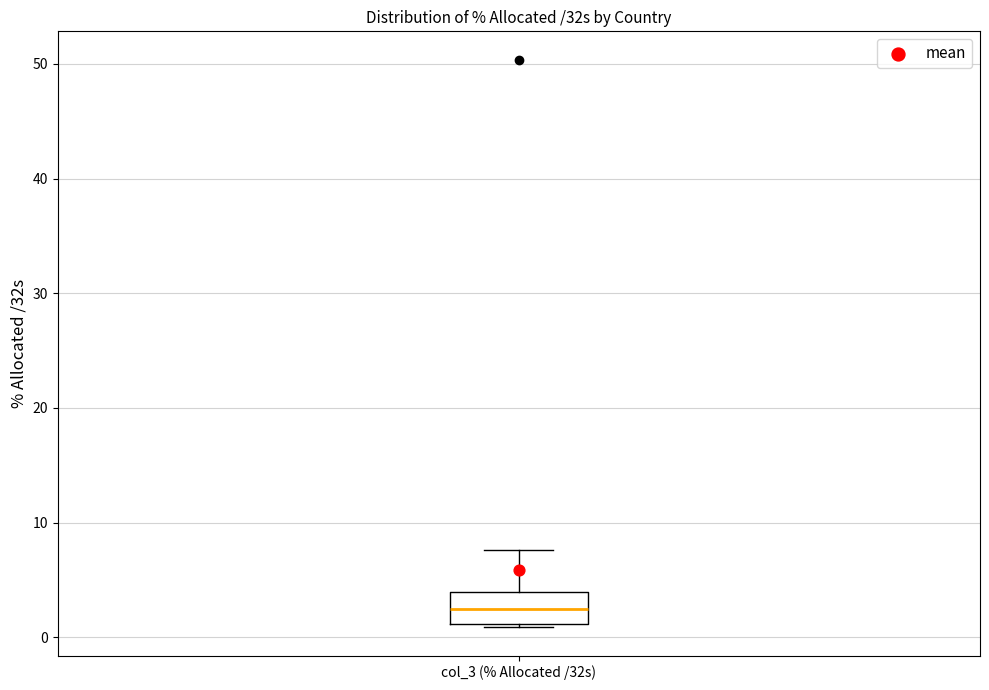

Transcribe this box plot: give where the median line is, the range the box spans, and where the two whiskers end, as read against the y-axis. The values are not printed on the chart, so give them approximately, as read against the axis.

median 2, box 1 to 4, whiskers 1 to 8